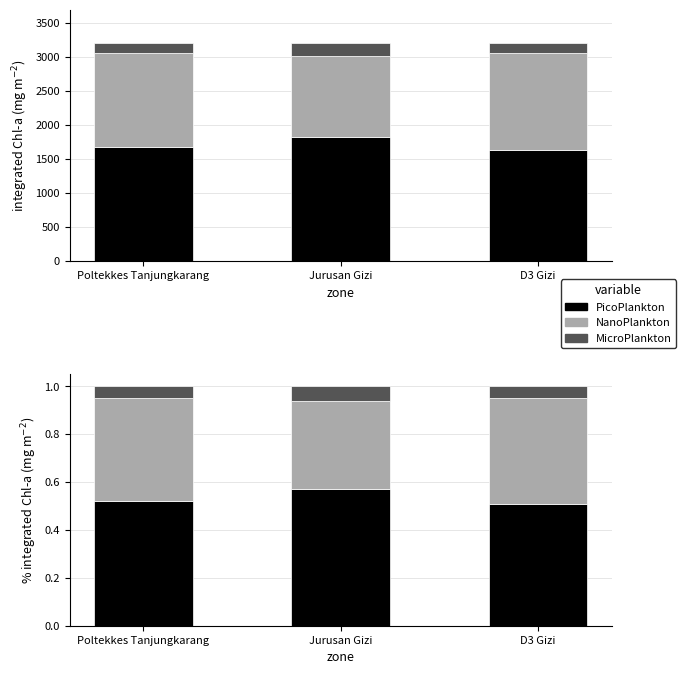

Which series has the largest total across all categories?

PicoPlankton